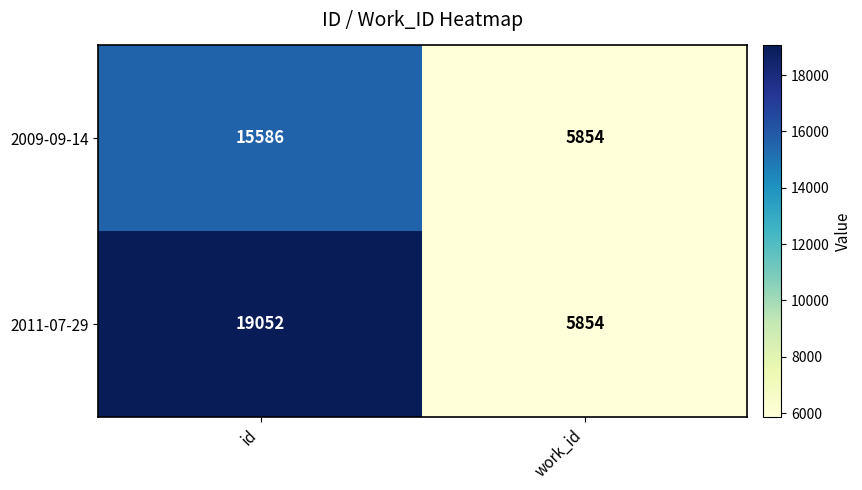

The value of 2011-07-29 at work_id is 9548. True or false?

False